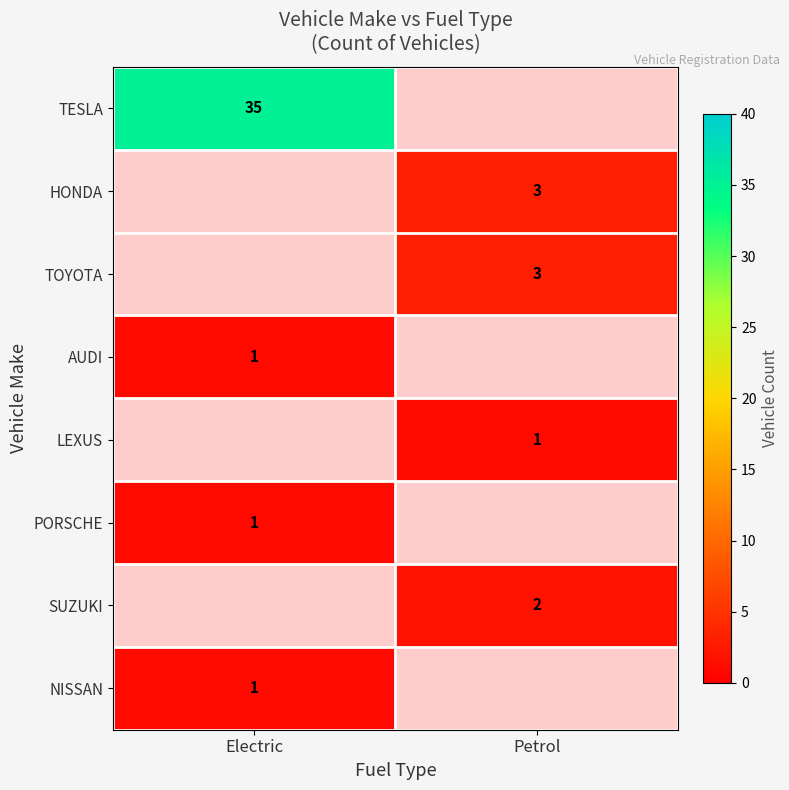

At how many categories does at least one series exceed 6?

1